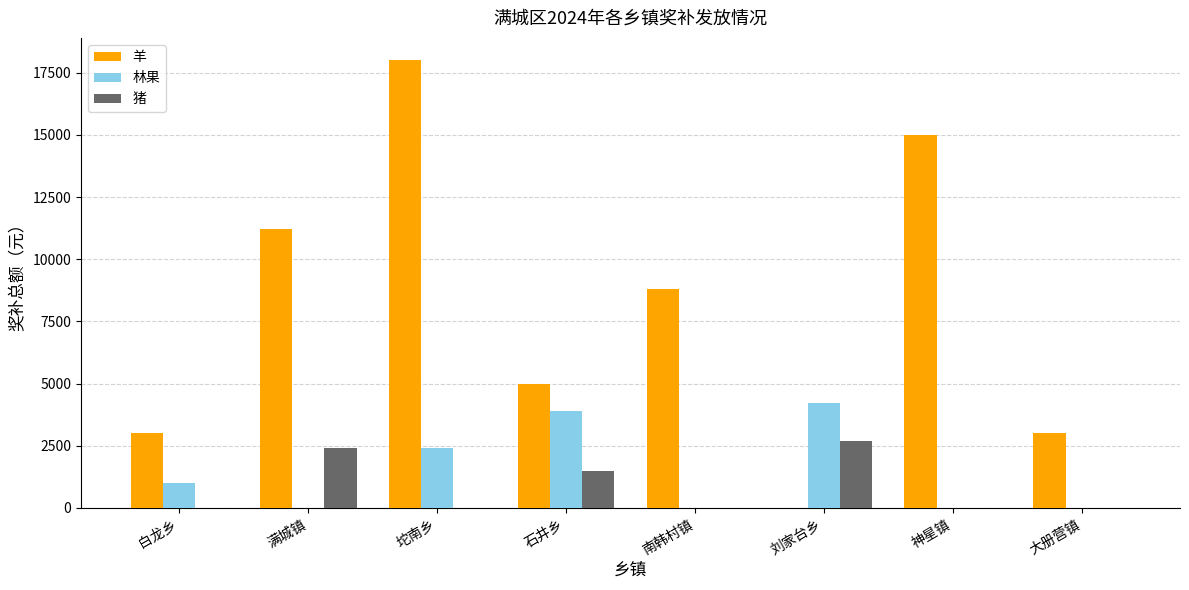

What is the sum of all 林果 values?

11500